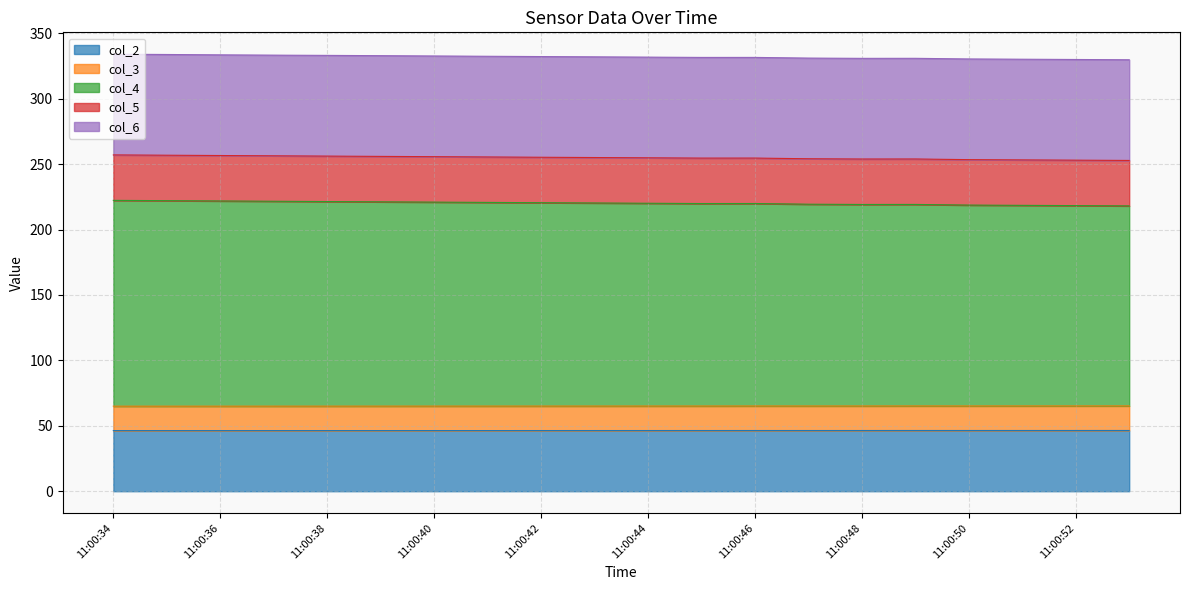

What is the approximate value of col_2 at 11:00:41?

46.4